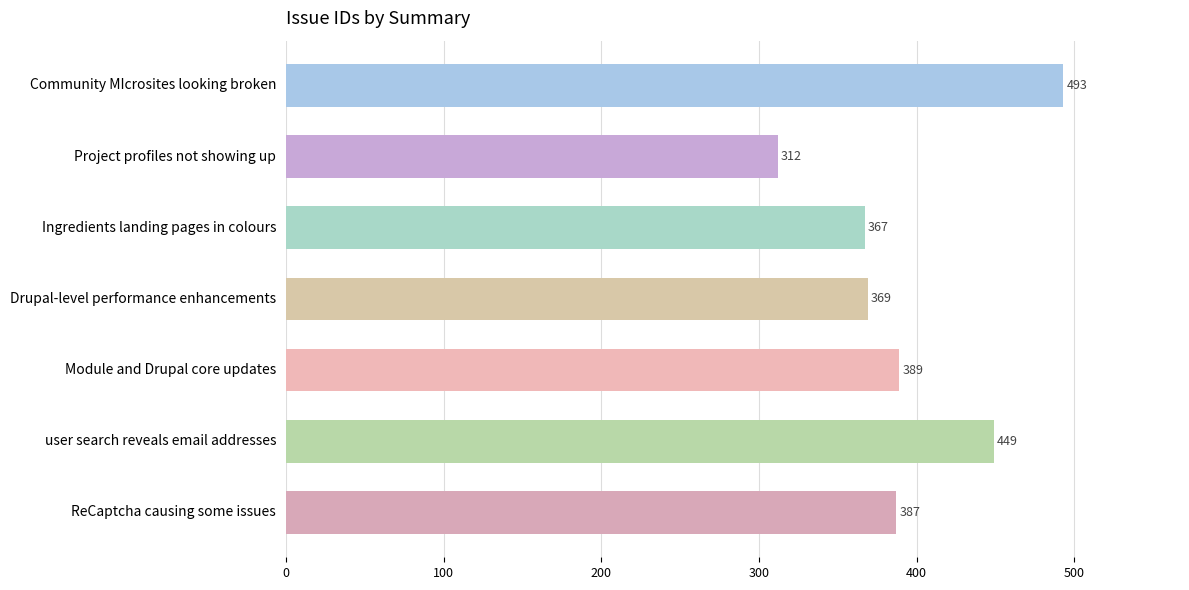

How many series are shown in this chart?

1